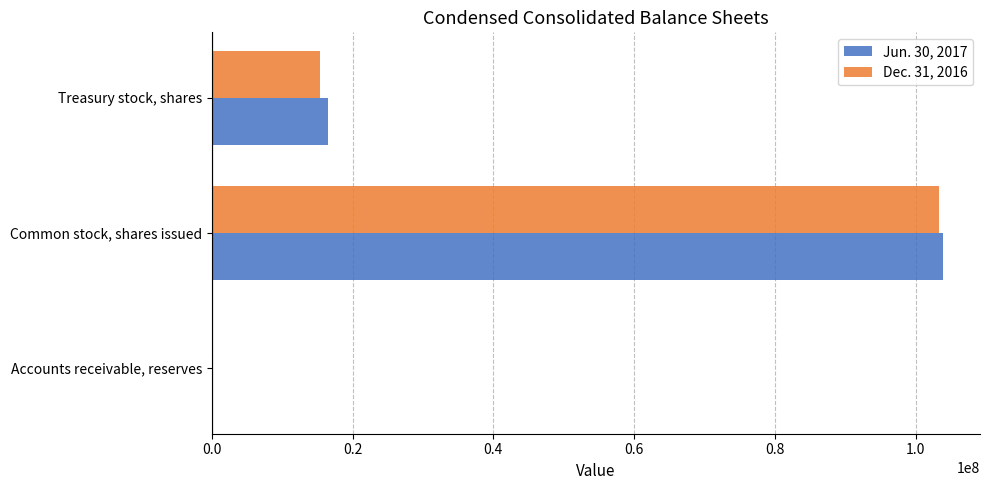

At which label does Dec. 31, 2016 reach its peak?

Common stock, shares issued